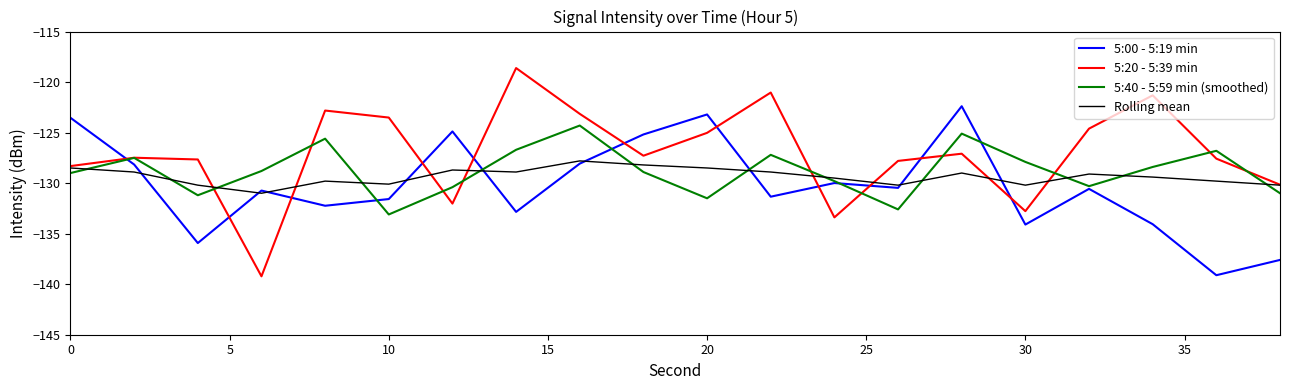

What is the smallest value displayed?

-139.2